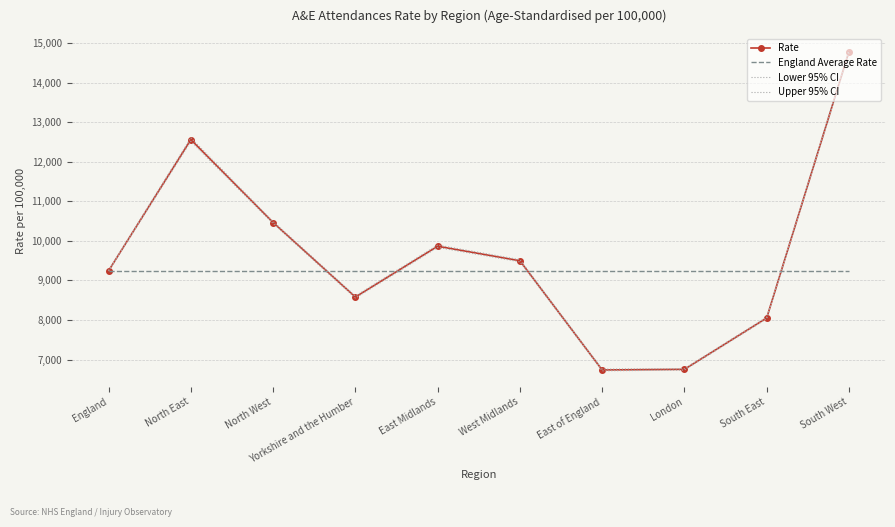

True or false: Lower 95% CI has a value of 1716.1 at South East.

False